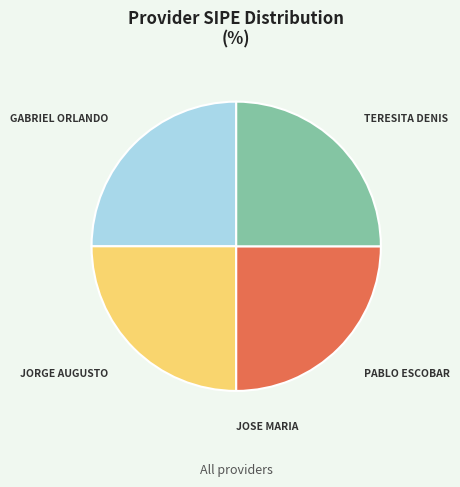

Is there a majority slice in this chart?

No